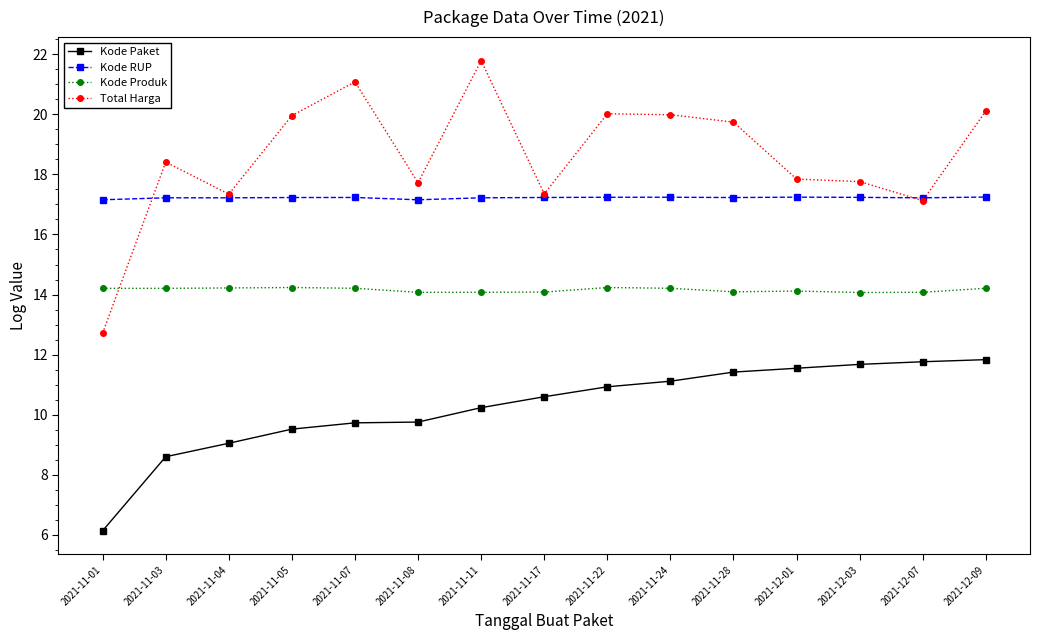

In Total Harga, how many points are lower than both neighbors (excluding endpoints)?

4